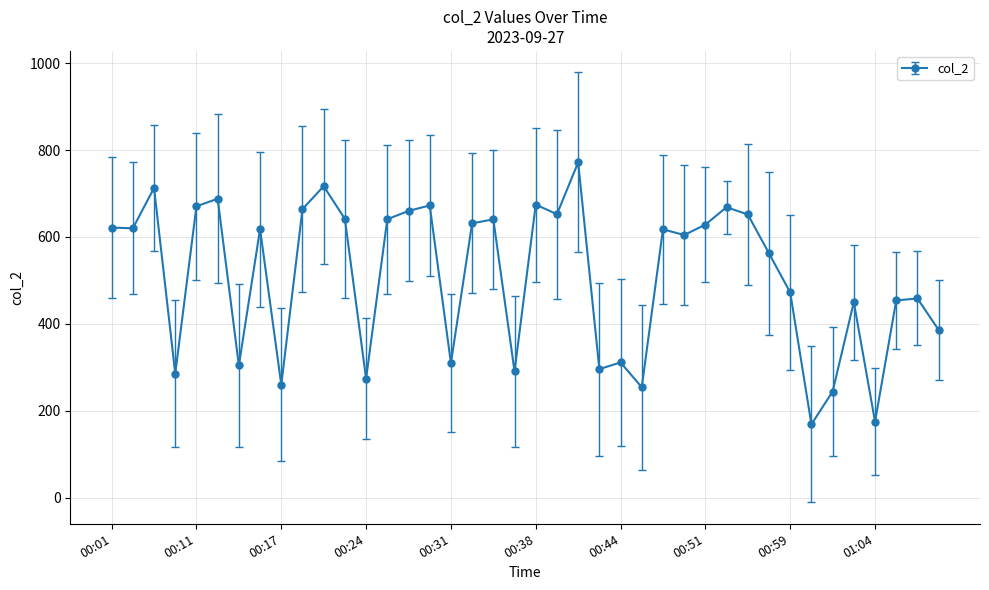

What is the minimum value shown in the chart?

168.4